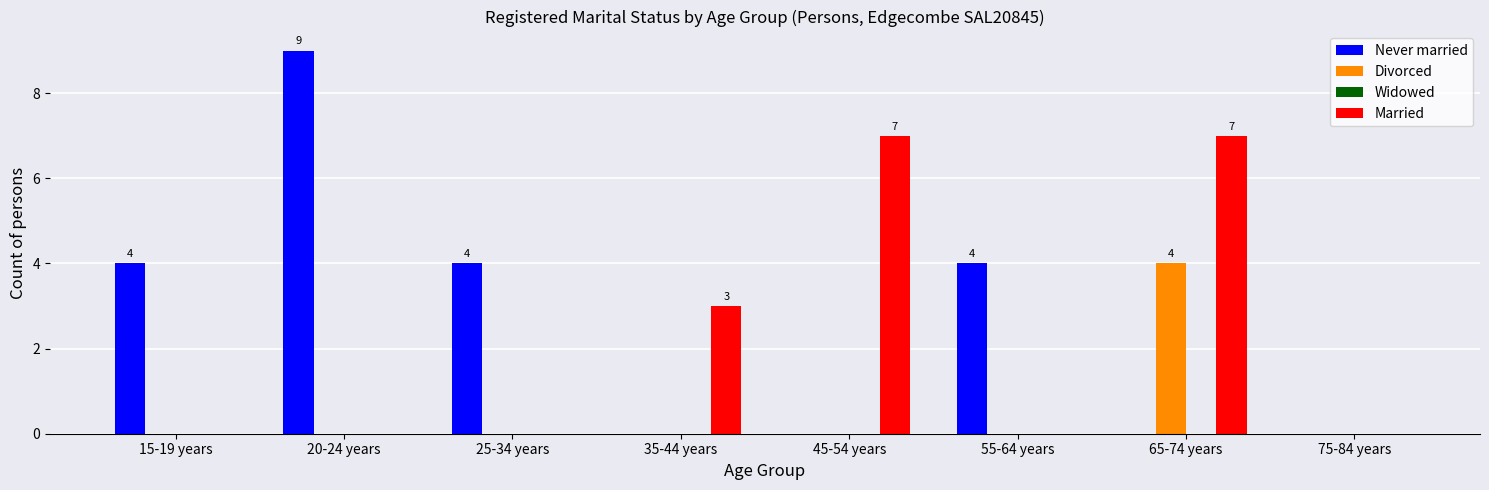

Which series has the largest total across all categories?

Never married